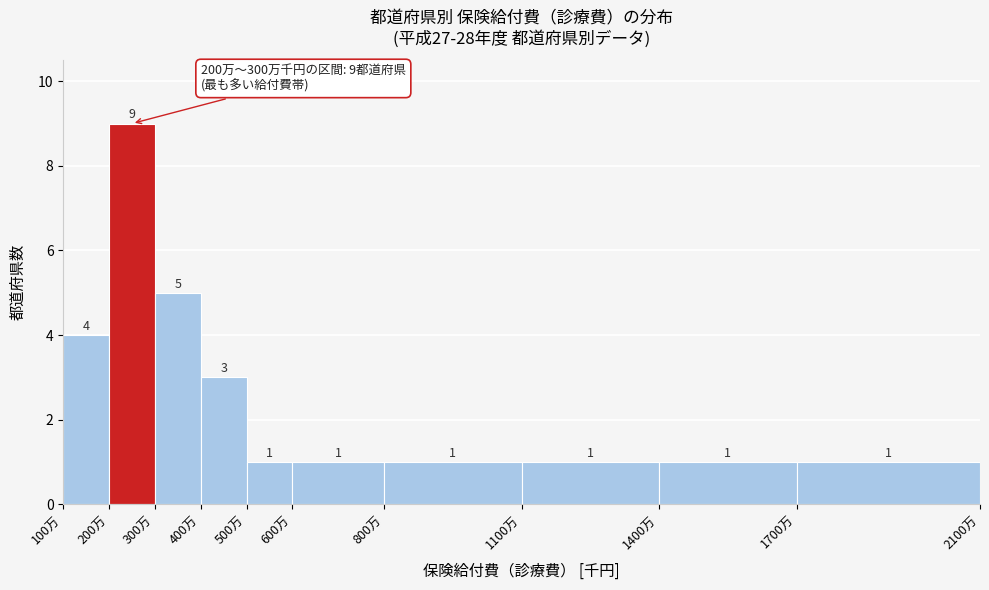

Reading left to right, list all the values displayed in this chart.

4	9	5	3	1	1	1	1	1	1